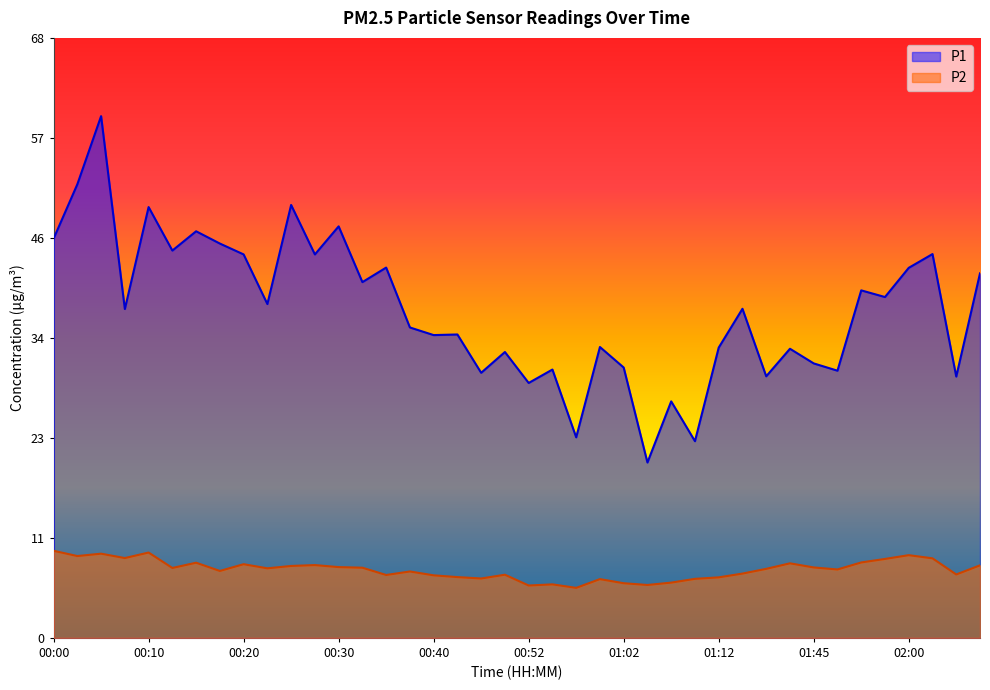

What are all the series names shown in the legend?

P1, P2